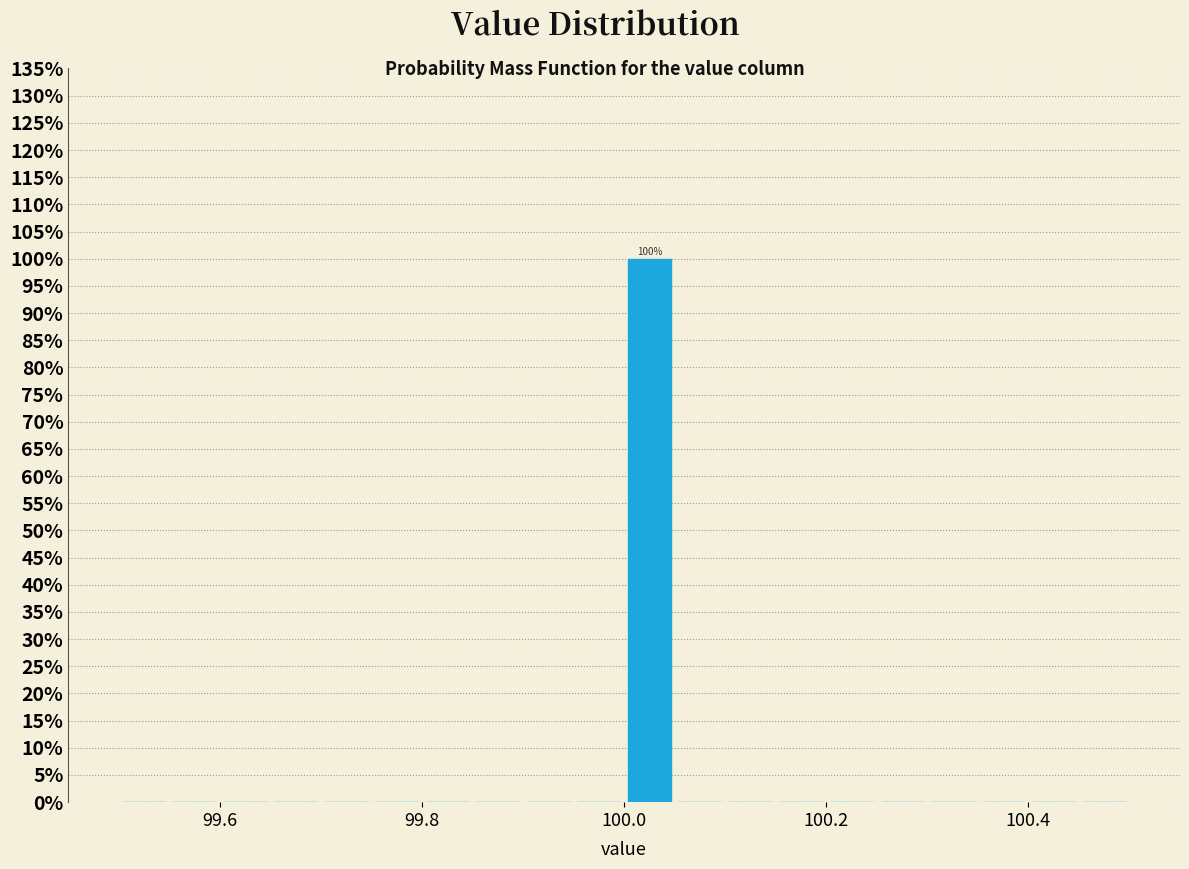

Around what value on the x-axis is the tallest bar? Give the approximate position of its centre, as read against the axis.

100.02